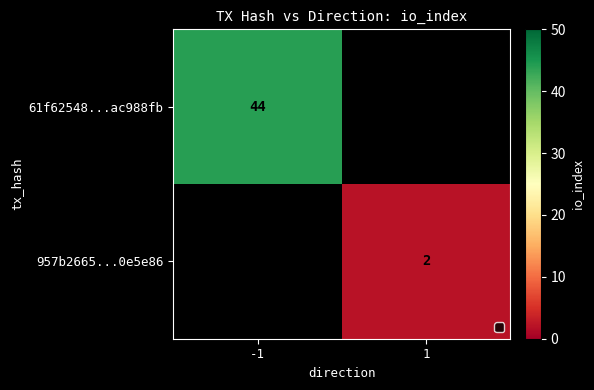

Is the value of 61f62548...ac988fb at -1 greater than the value of 957b2665...0e5e86 at 1?

Yes